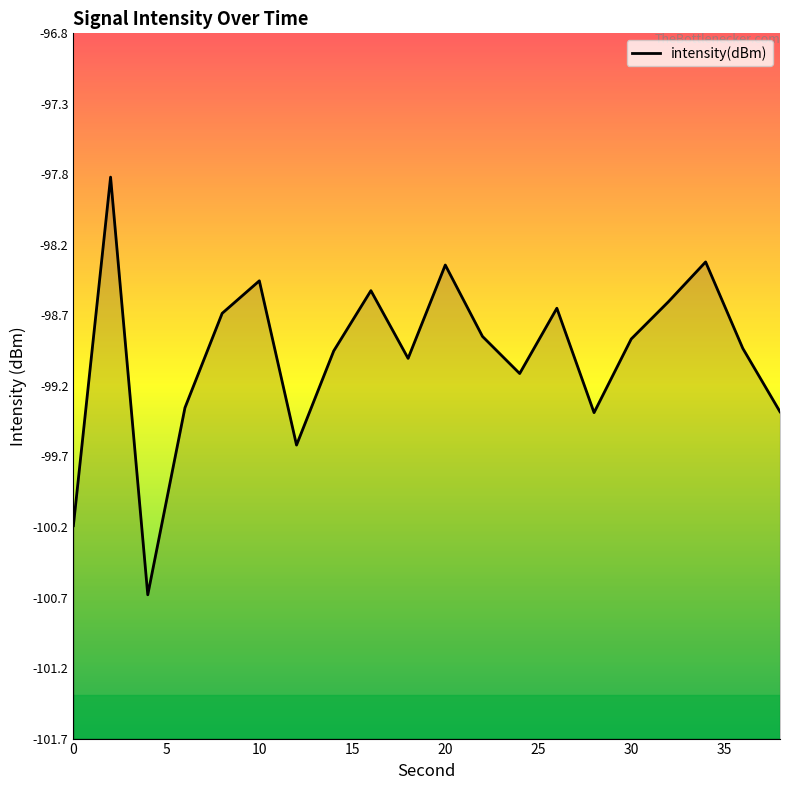

The chart shows a value of -179.4 at 10. True or false?

False